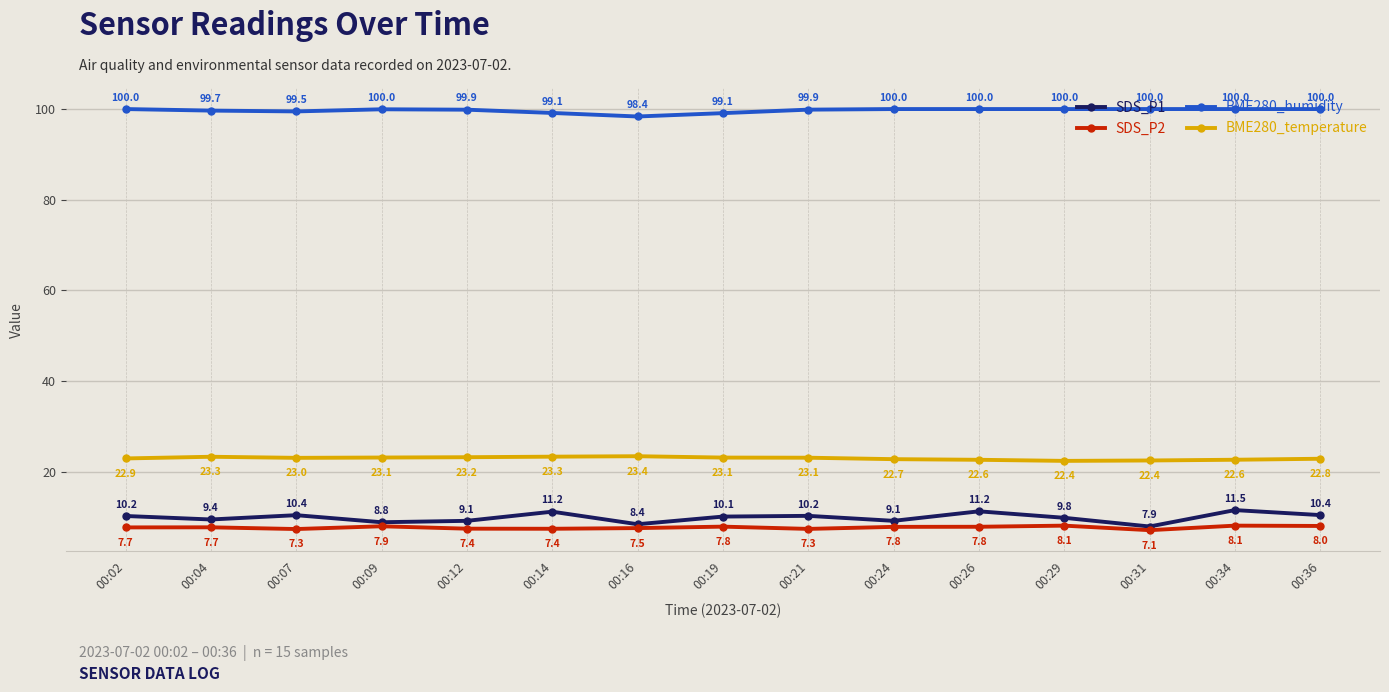

Which series has the largest range (max minus min)?

SDS_P1